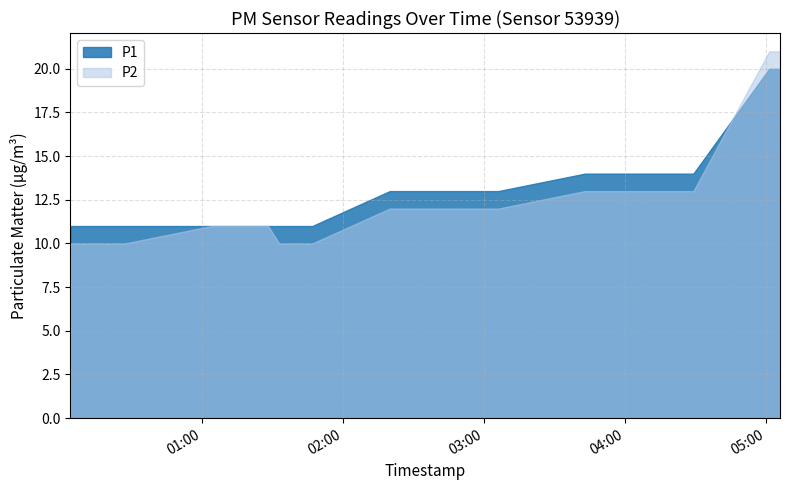

At how many categories does at least one series exceed 15?

2